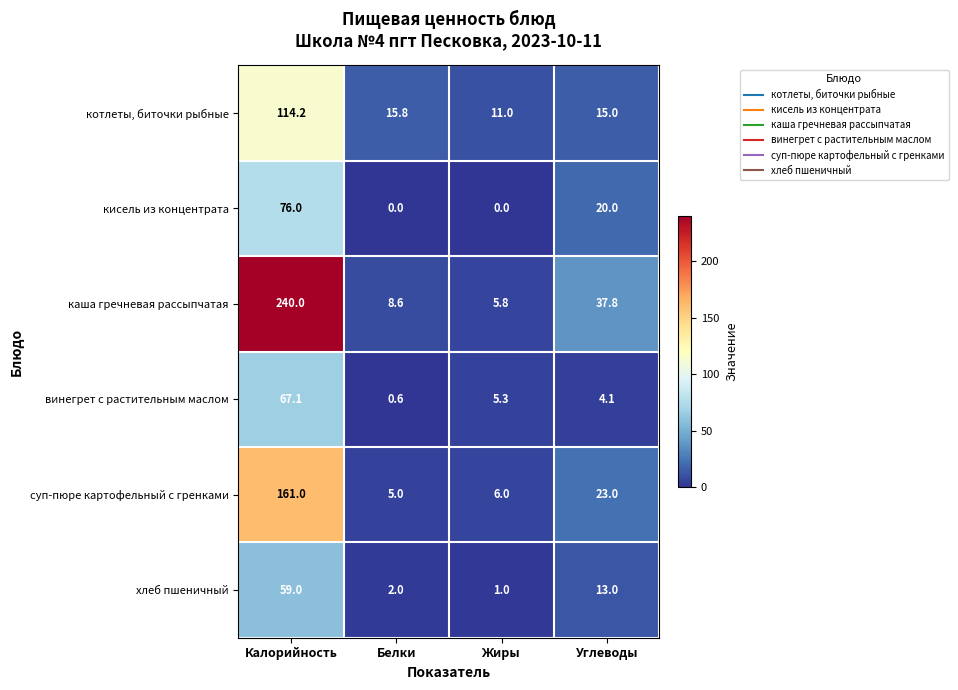

Where does the суп-пюре картофельный с гренками series first go above 23?

Калорийность